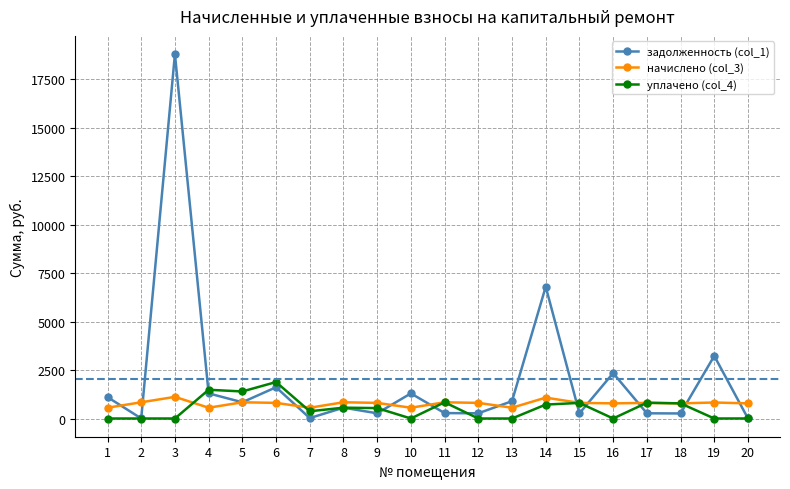

How many interior local peaks does the задолженность (col_1) series have?

7